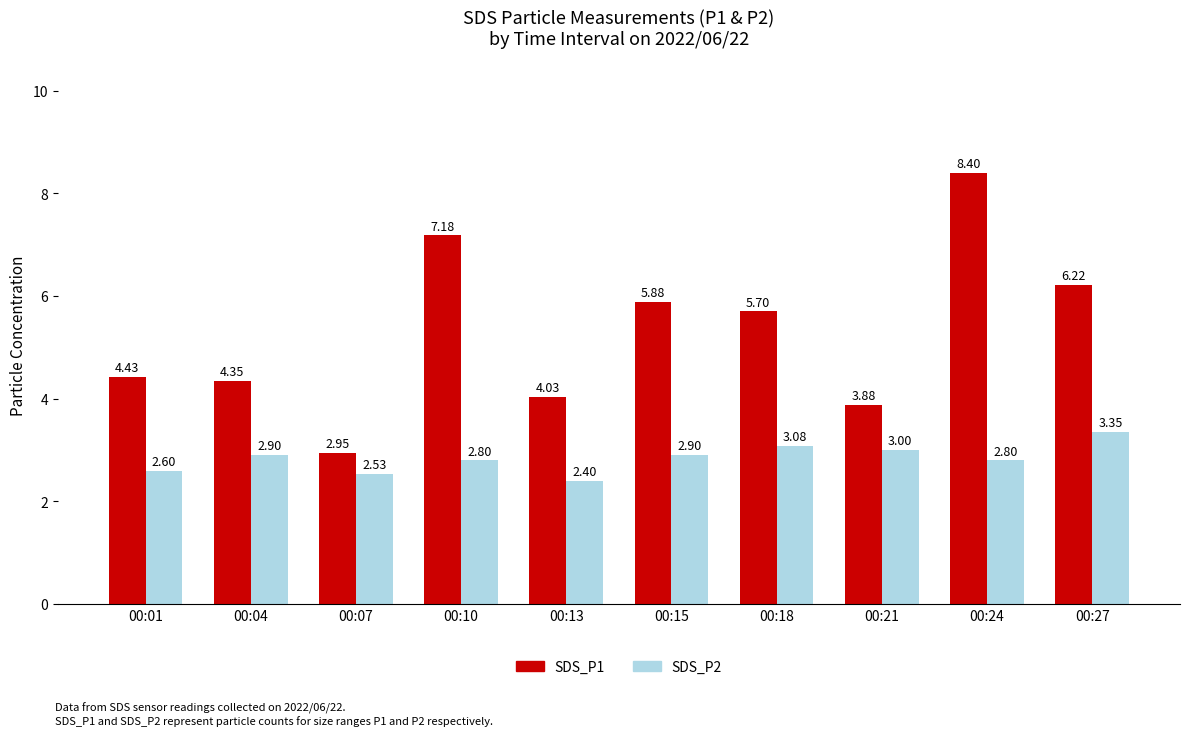

List the series in order of their peak value, highest first.

SDS_P1, SDS_P2